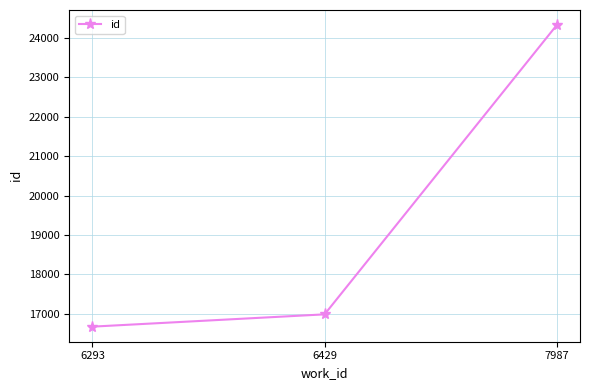

Which category has the highest value across all series?

7987